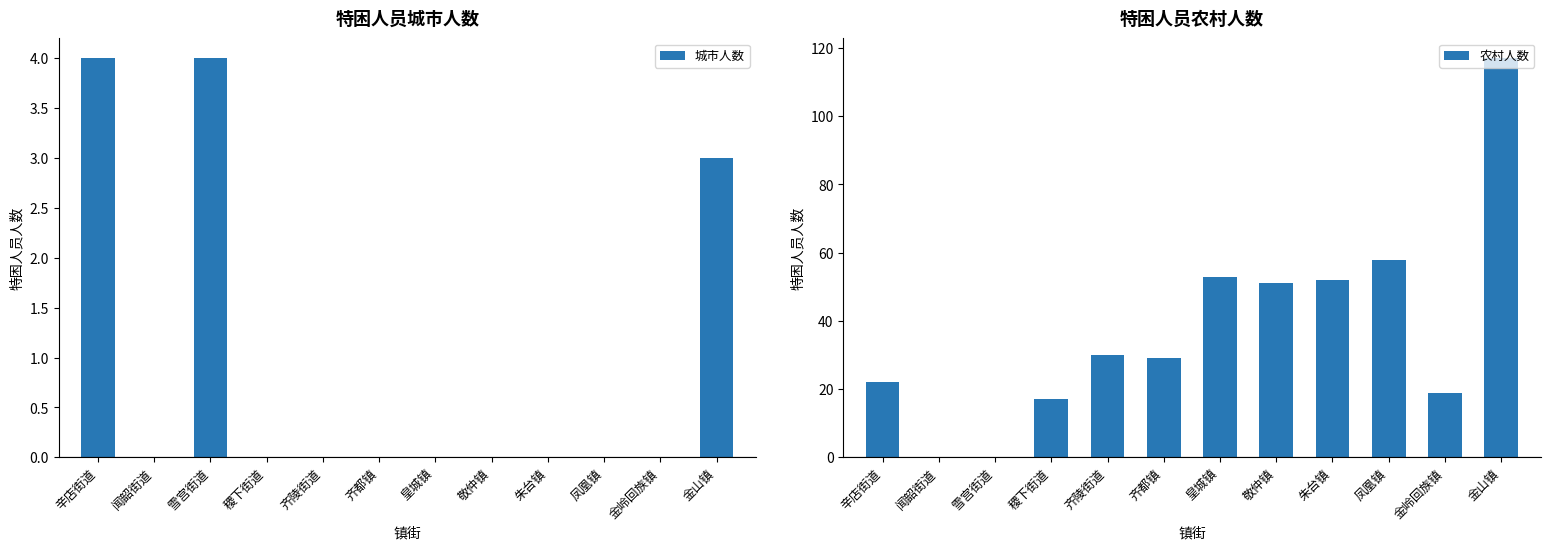

The value of 农村人数 at 齐陵街道 is 43. True or false?

False